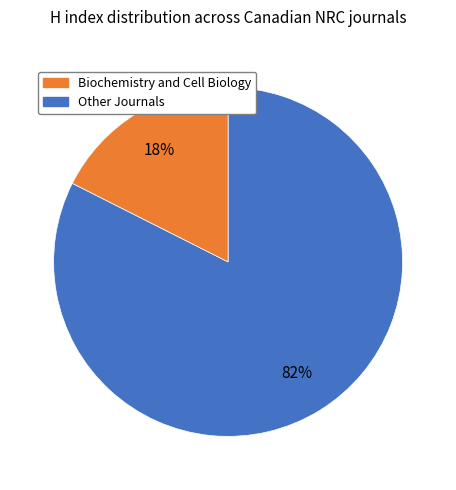

Is there a majority slice in this chart?

Yes